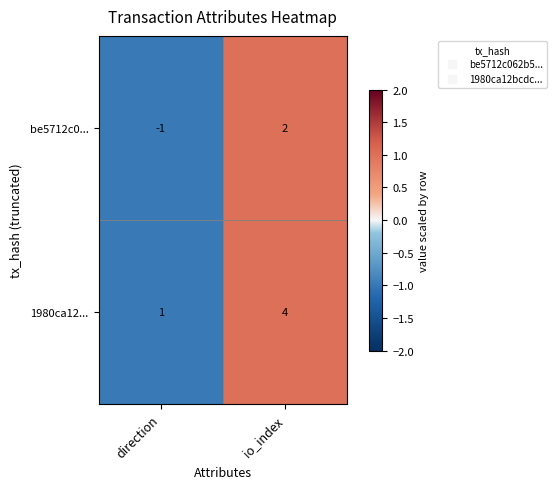

Rank the series by their maximum value, from highest to lowest.

1980ca12..., be5712c0...